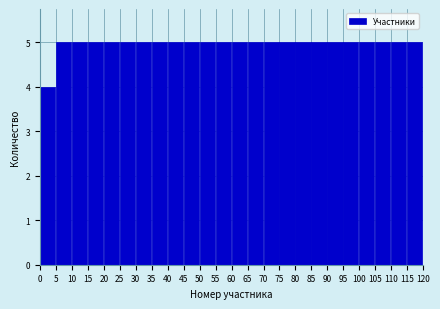

Reading left to right, transcribe this chart: for each bar, give the range it covers on the x-axis and its height. The values are not printed on the chart, so give them approximately, as read against the axis.

0 to 5: 4
5 to 10: 5
10 to 15: 5
15 to 20: 5
20 to 25: 5
25 to 30: 5
30 to 35: 5
35 to 40: 5
40 to 45: 5
45 to 50: 5
50 to 55: 5
55 to 60: 5
60 to 65: 5
65 to 70: 5
70 to 75: 5
75 to 80: 5
80 to 85: 5
85 to 90: 5
90 to 95: 5
95 to 100: 5
100 to 105: 5
105 to 110: 5
110 to 115: 5
115 to 120: 5